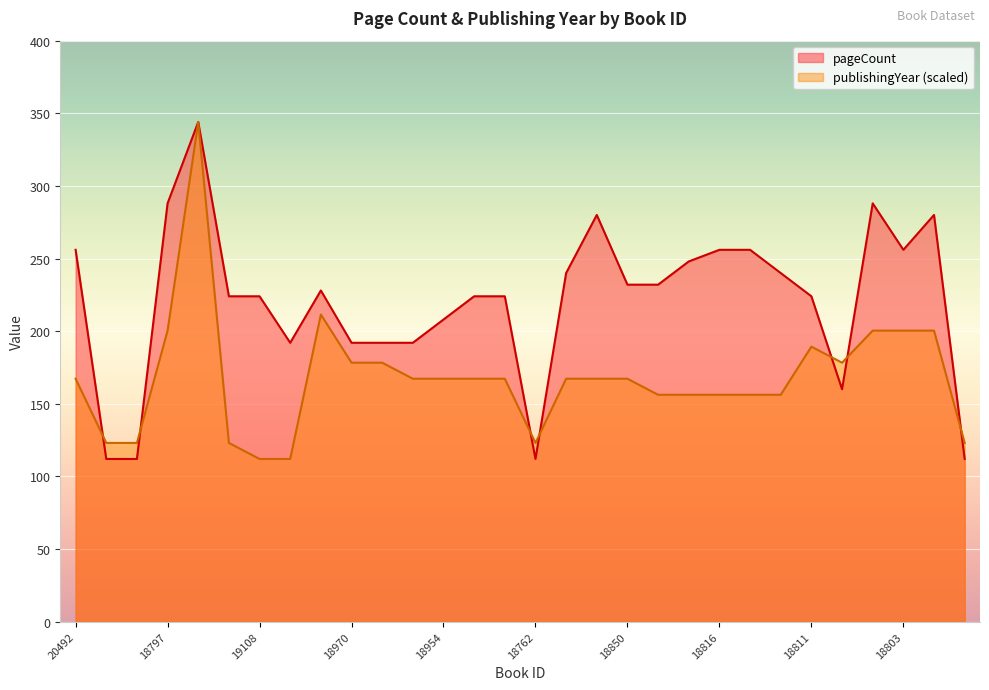

Which series ends up on top after the final intersection of pageCount and publishingYear?

publishingYear